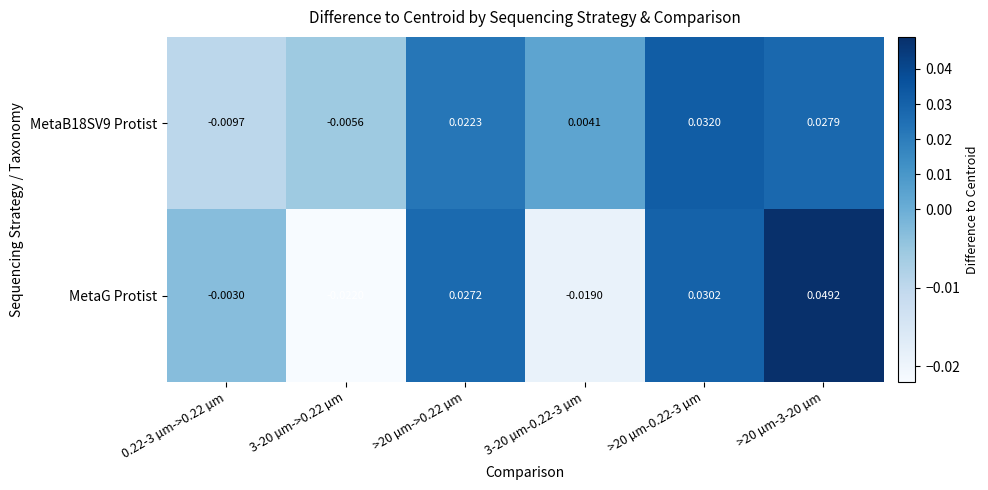

Which series has the largest range (max minus min)?

MetaG Protist